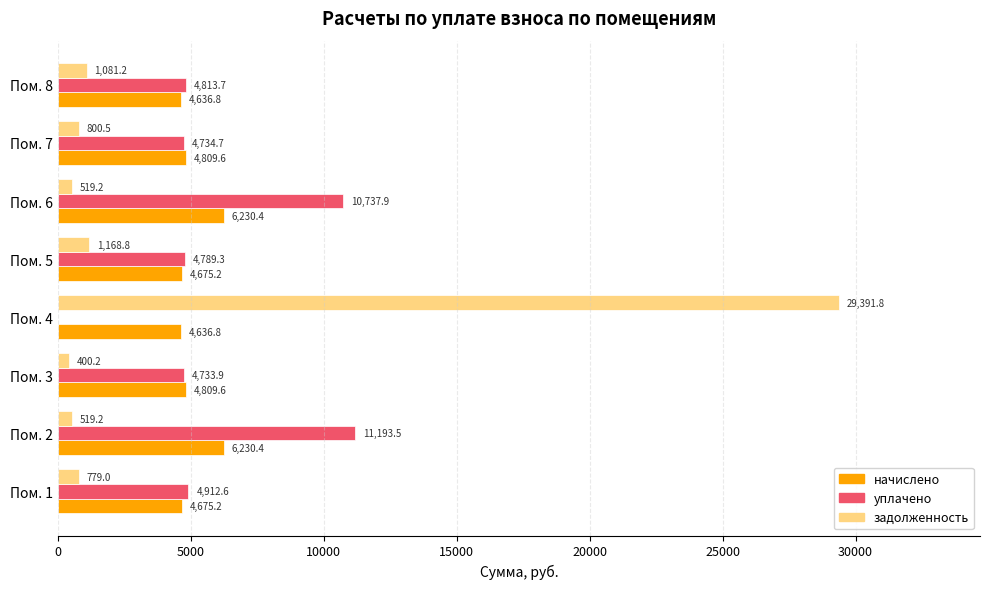

Between Пом. 3 and Пом. 6, which series saw the biggest shift?

уплачено